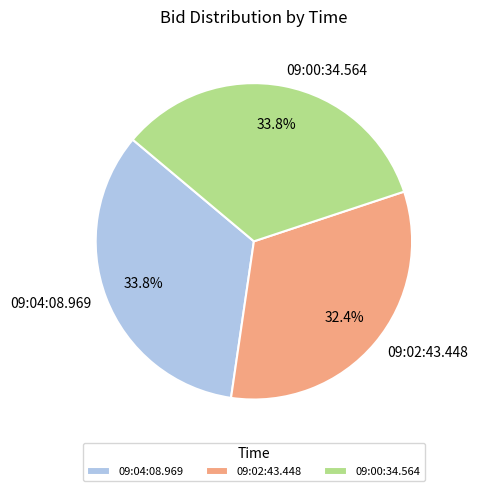

To the nearest percent, what is the difference between the largest and smallest slice percentages?

1%